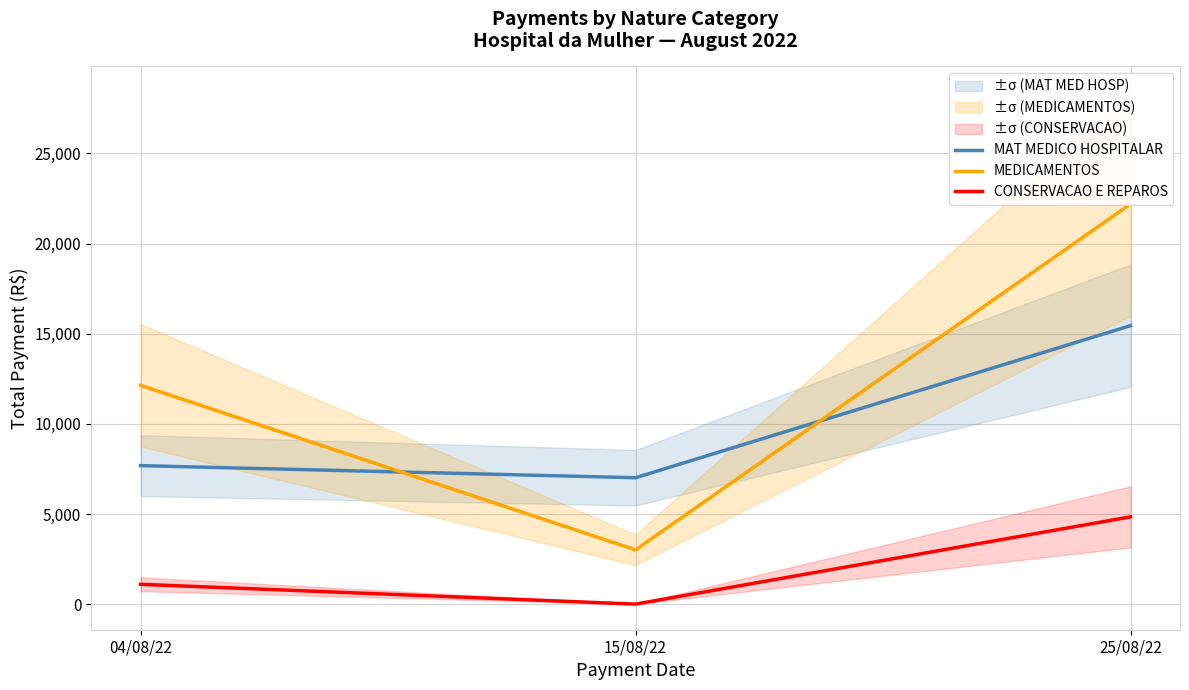

What is the maximum value shown in the chart?

22194.2